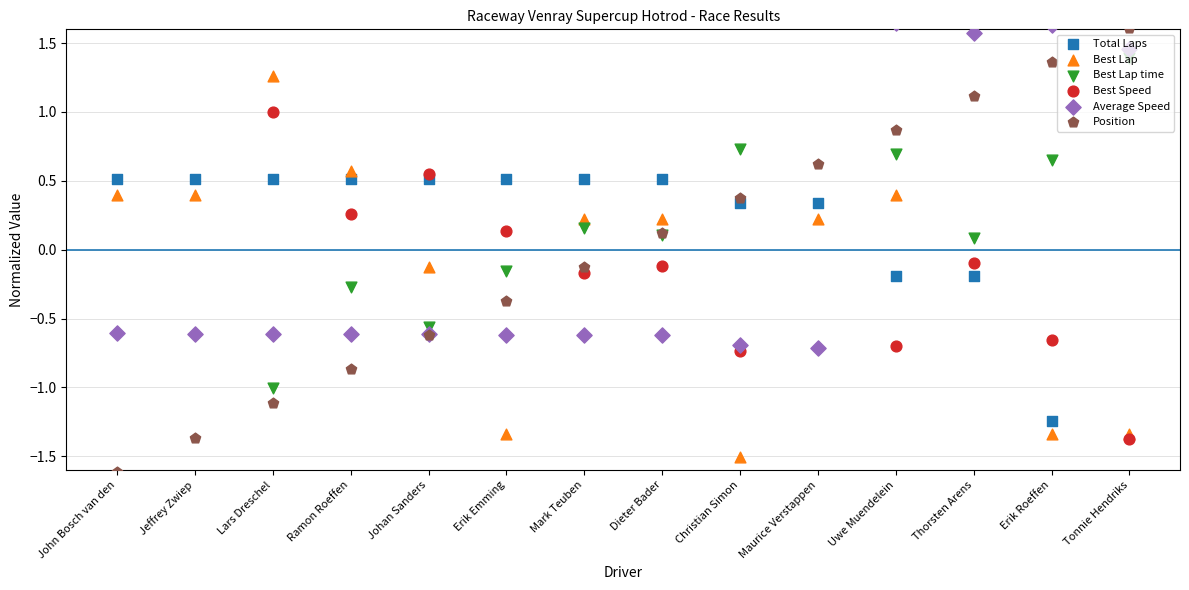

Which series has the largest total across all categories?

Best Lap